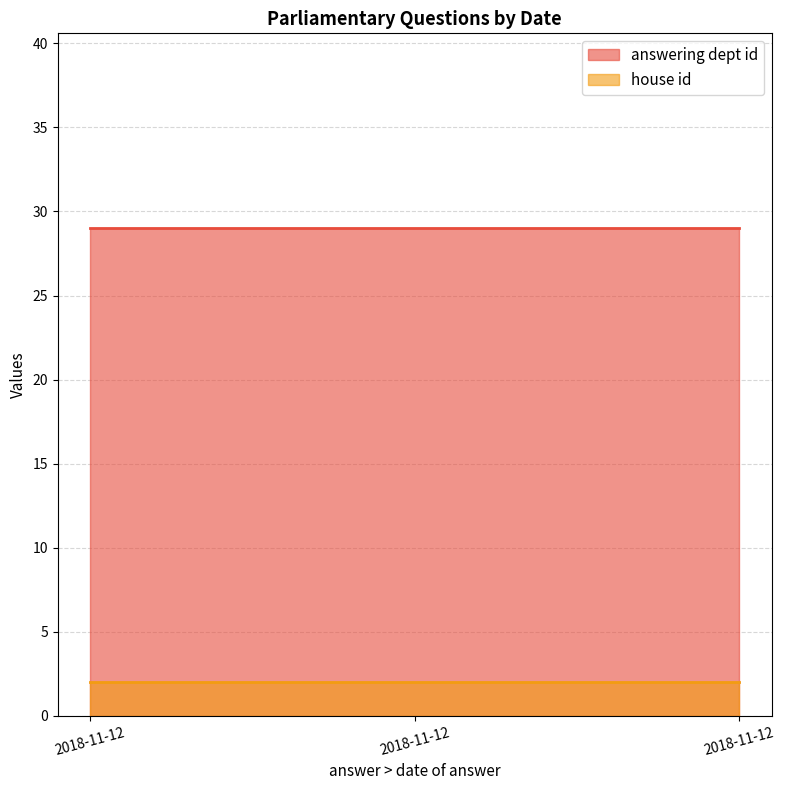

List the series in order of their peak value, highest first.

answering dept id, house id